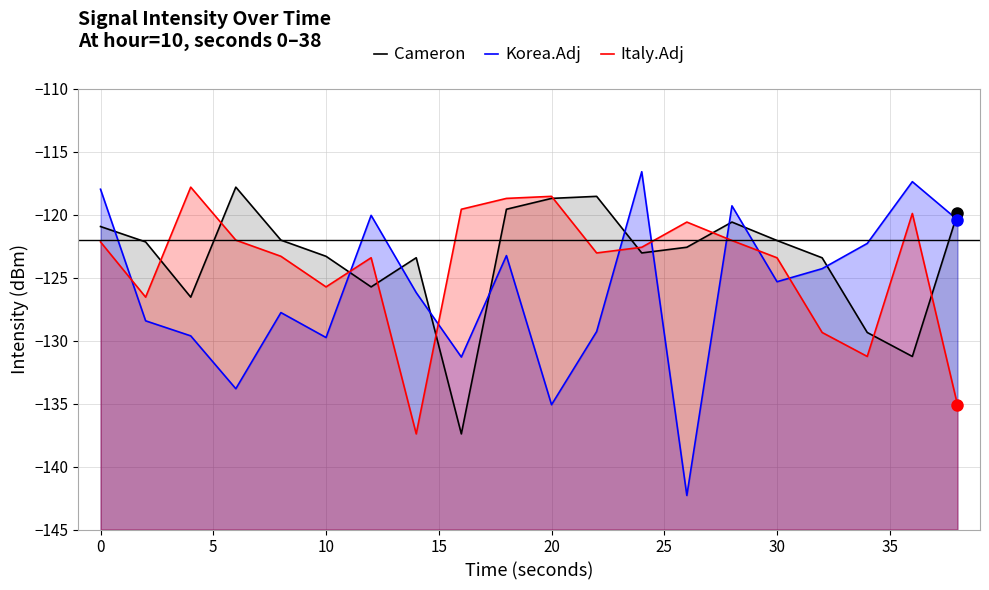

Is the value of Korea.Adj at 30 greater than the value of Cameron at 35?

Yes